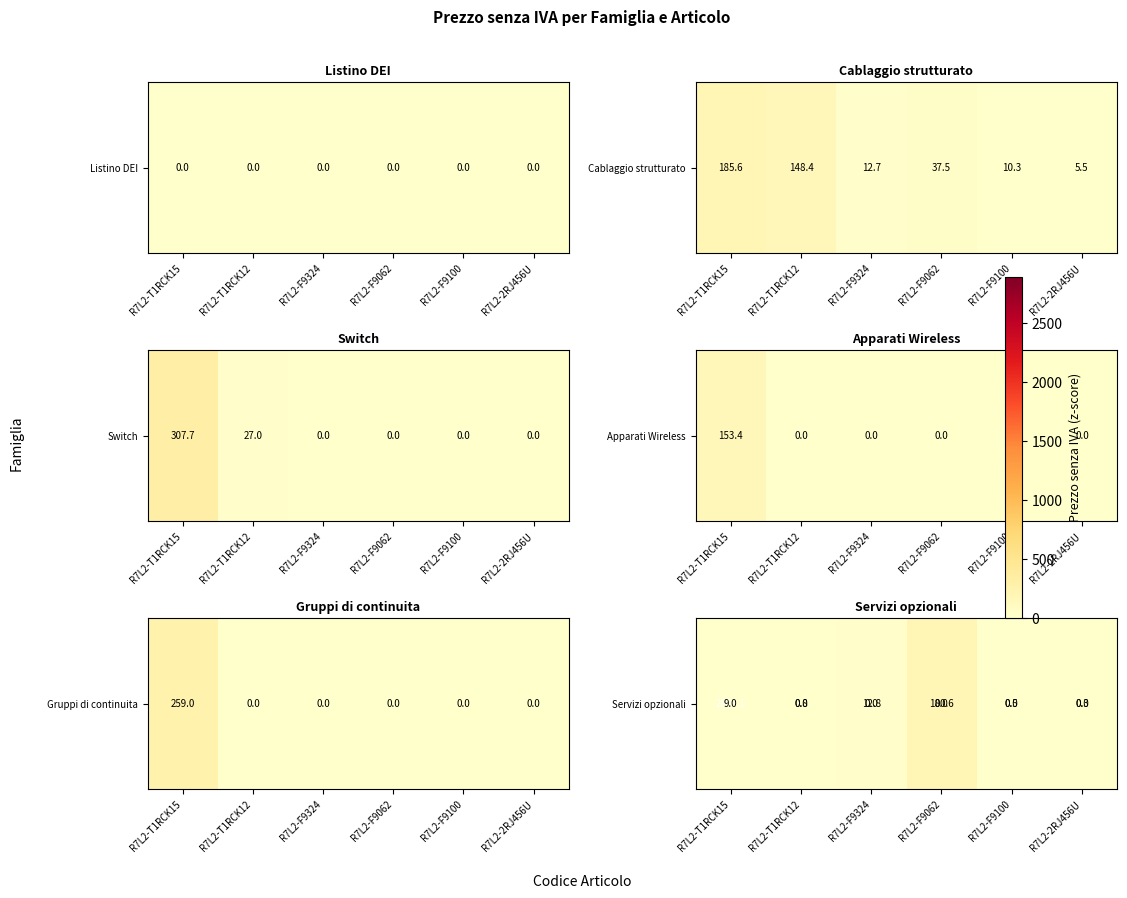

The chart shows a value of 254.9 at R7L2-F9062. True or false?

False